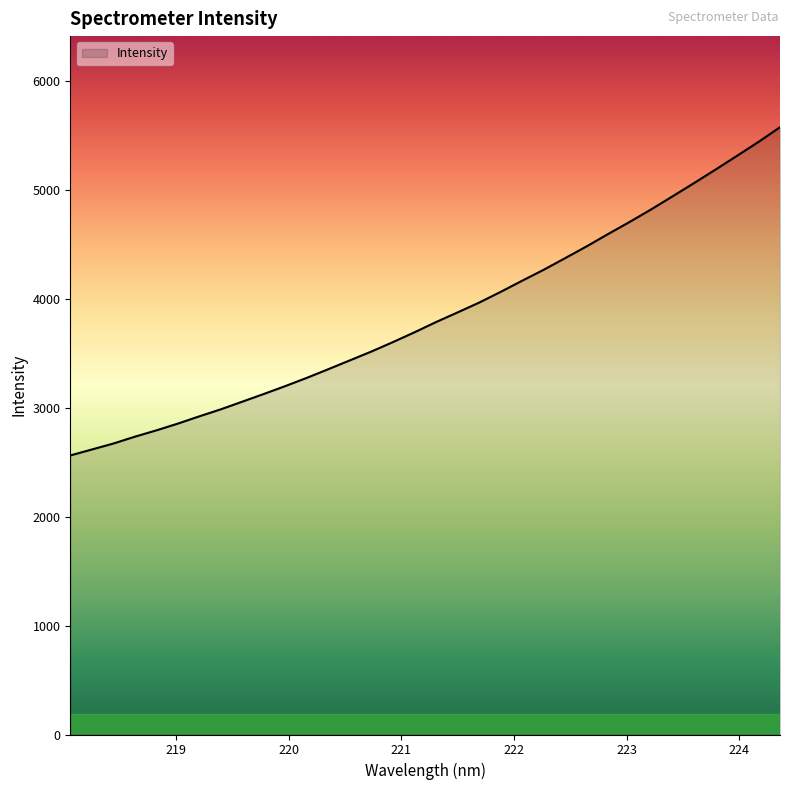

What is the greatest value displayed?

5578.8